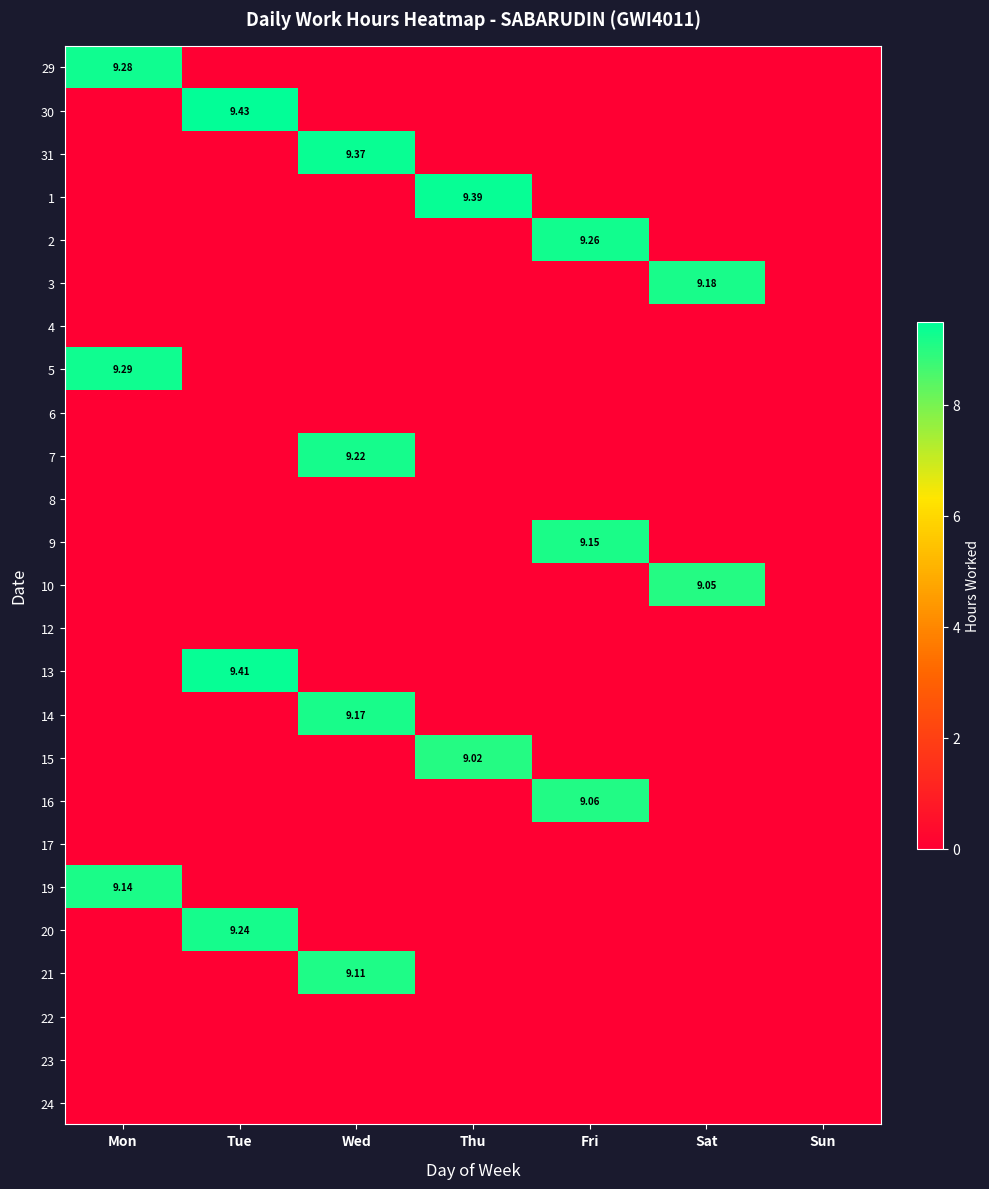

Is the value of 31 at Mon greater than the value of 7 at Thu?

No